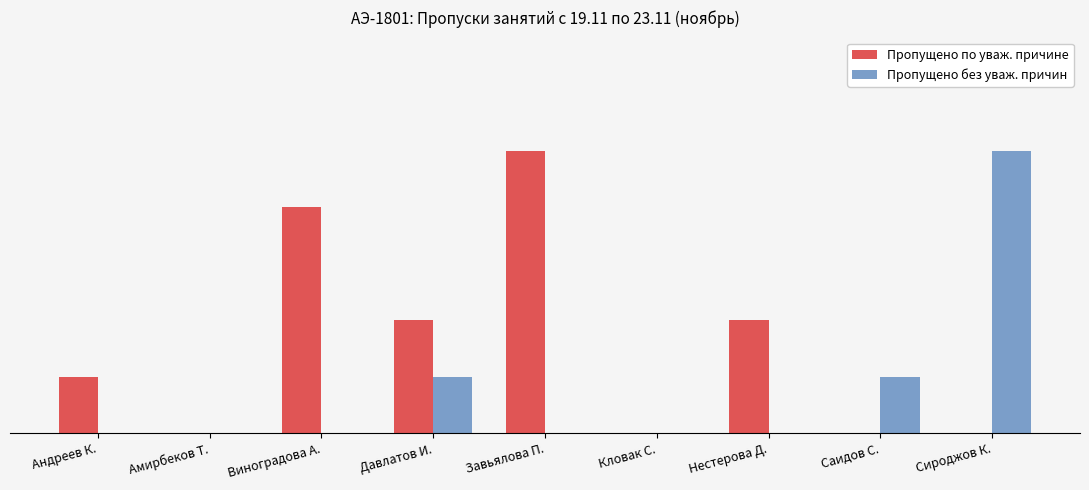

What is the label of the 9th bar from the left?

Сироджов К.